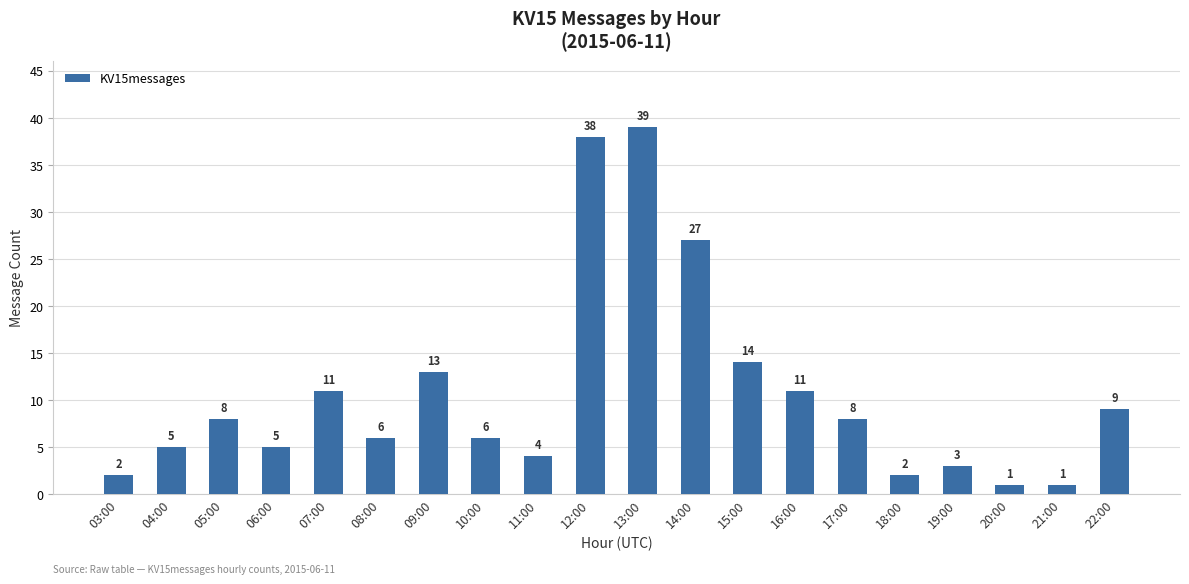

Reading left to right, extract all data points from this chart.

03:00=2	04:00=5	05:00=8	06:00=5	07:00=11	08:00=6	09:00=13	10:00=6	11:00=4	12:00=38	13:00=39	14:00=27	15:00=14	16:00=11	17:00=8	18:00=2	19:00=3	20:00=1	21:00=1	22:00=9